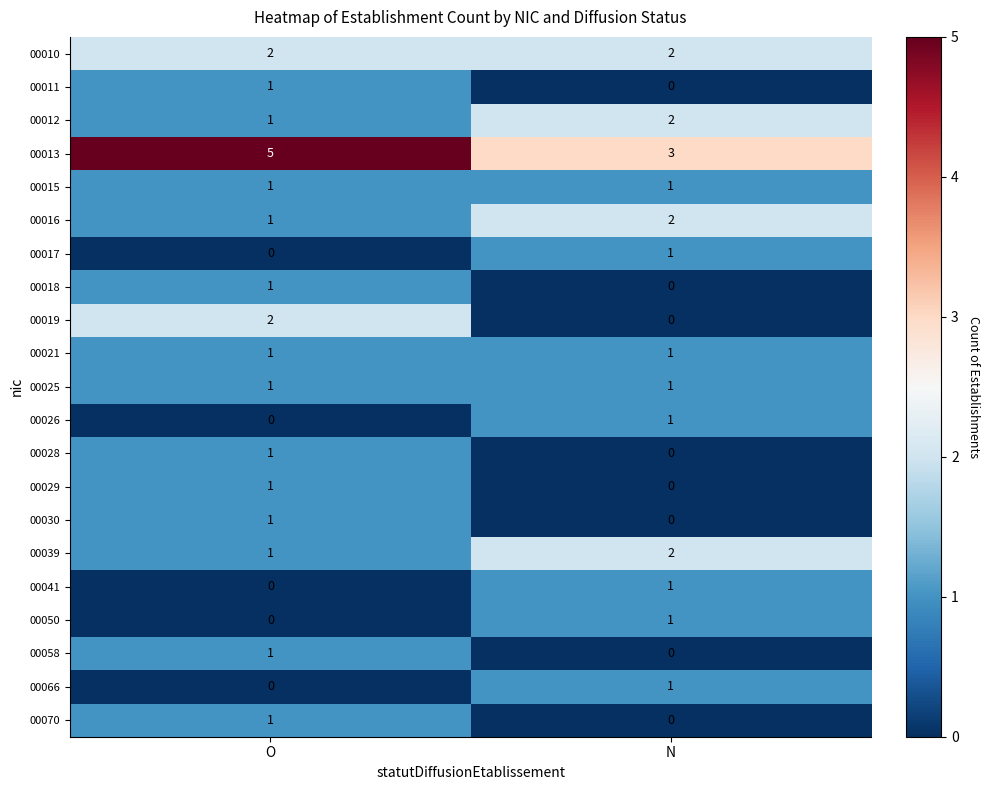

At which label is 00026 closest to 0?

O